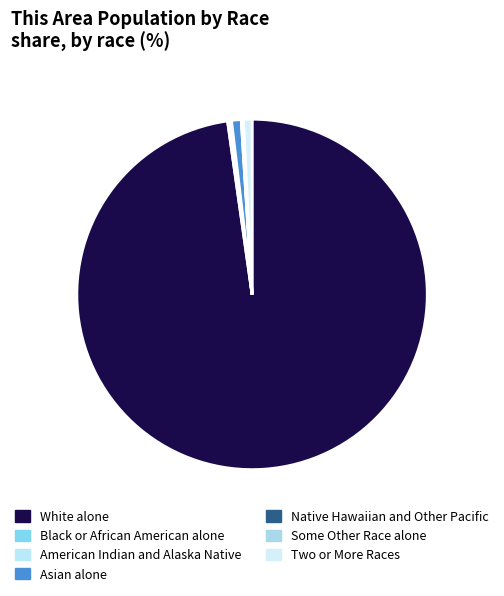

Count the number of slices in the pie.

7